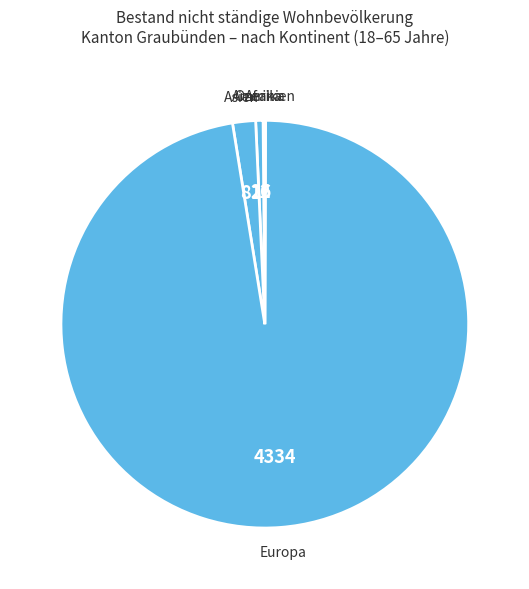

Between Europa and Amerika, which is larger?

Europa